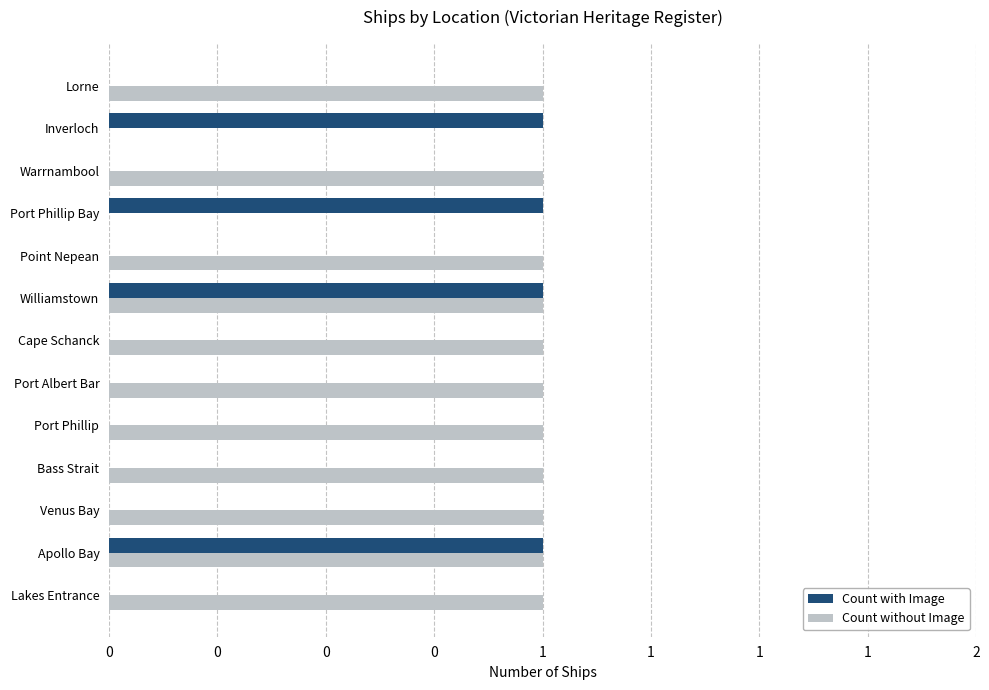

What are all the series names shown in the legend?

Count with Image, Count without Image